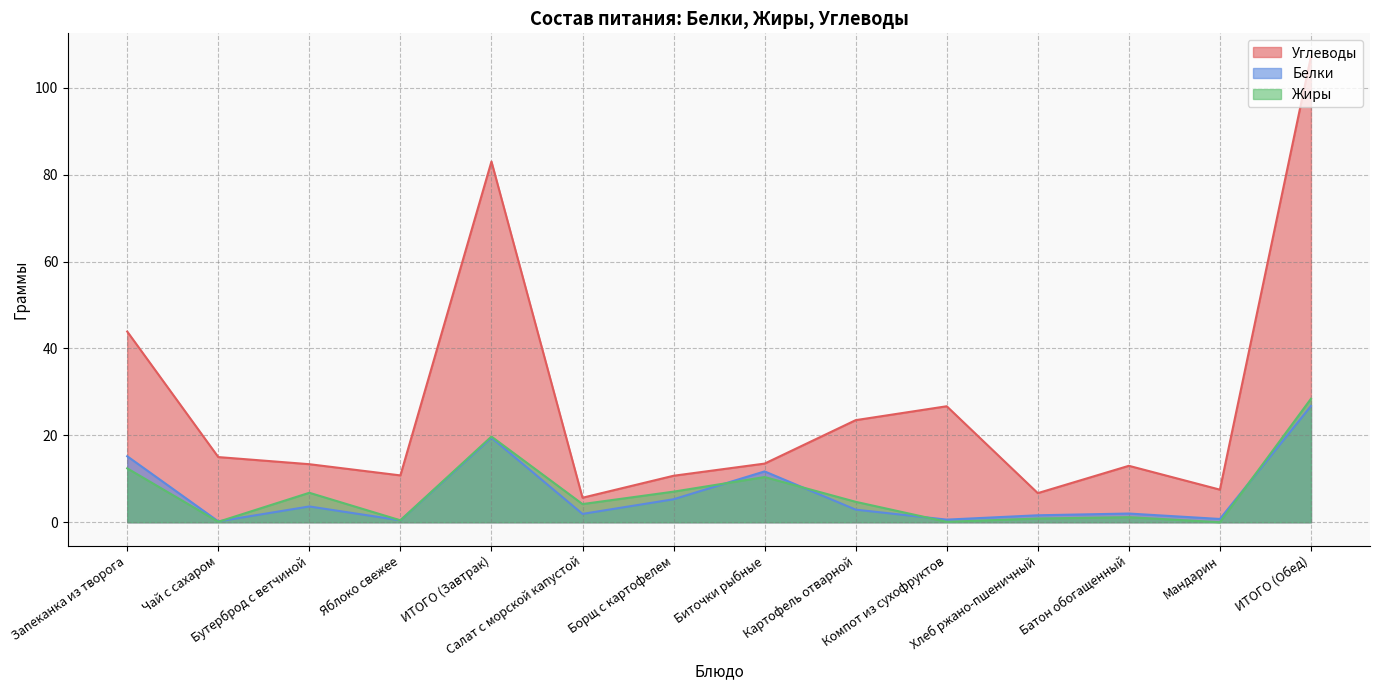

What is the value of the Углеводы point at the 1st from the left?

43.9